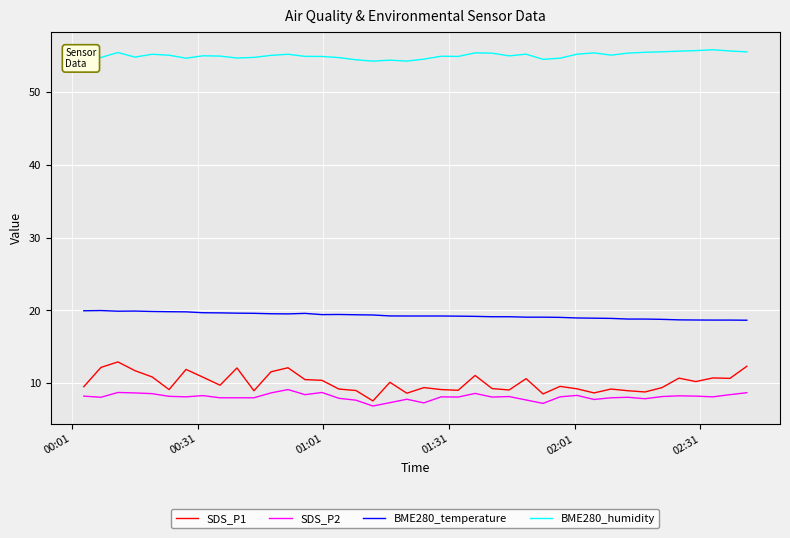

What is the maximum value for SDS_P1?

12.9